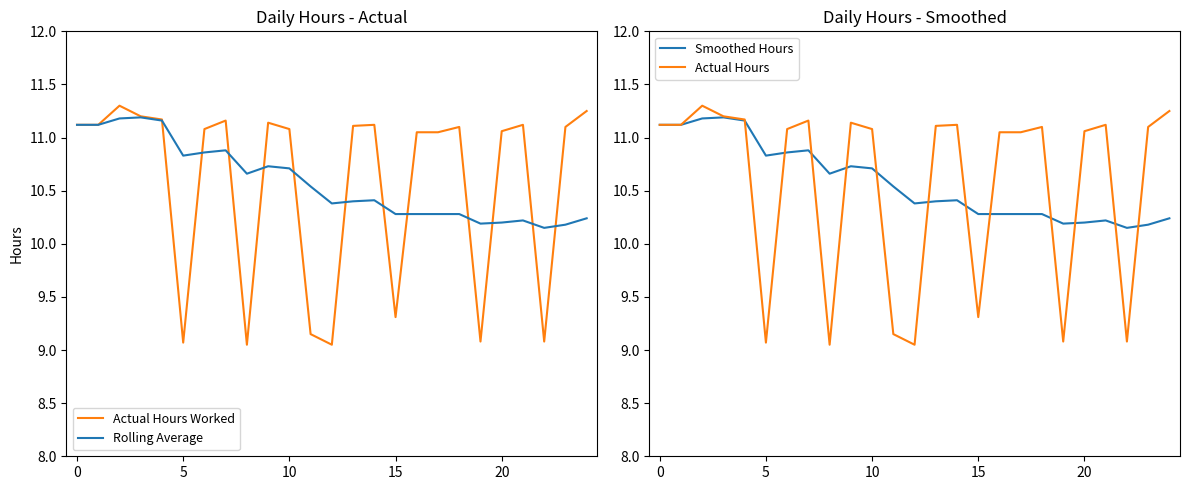

Where does the Actual Hours series first go above 11?

0